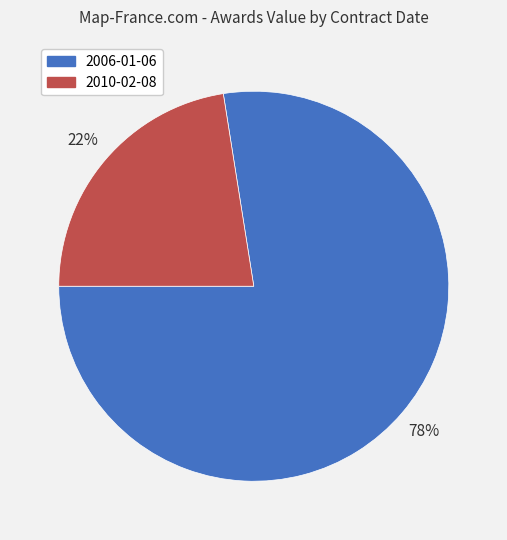

How many segments does this pie chart have?

2